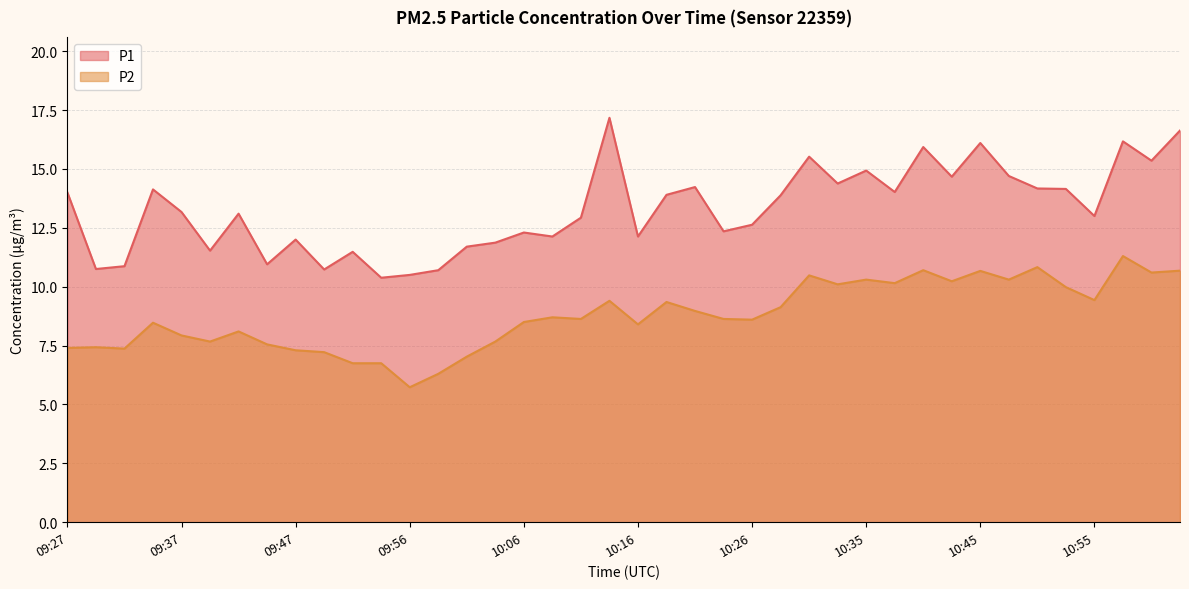

How many interior local peaks does the P1 series have?

12